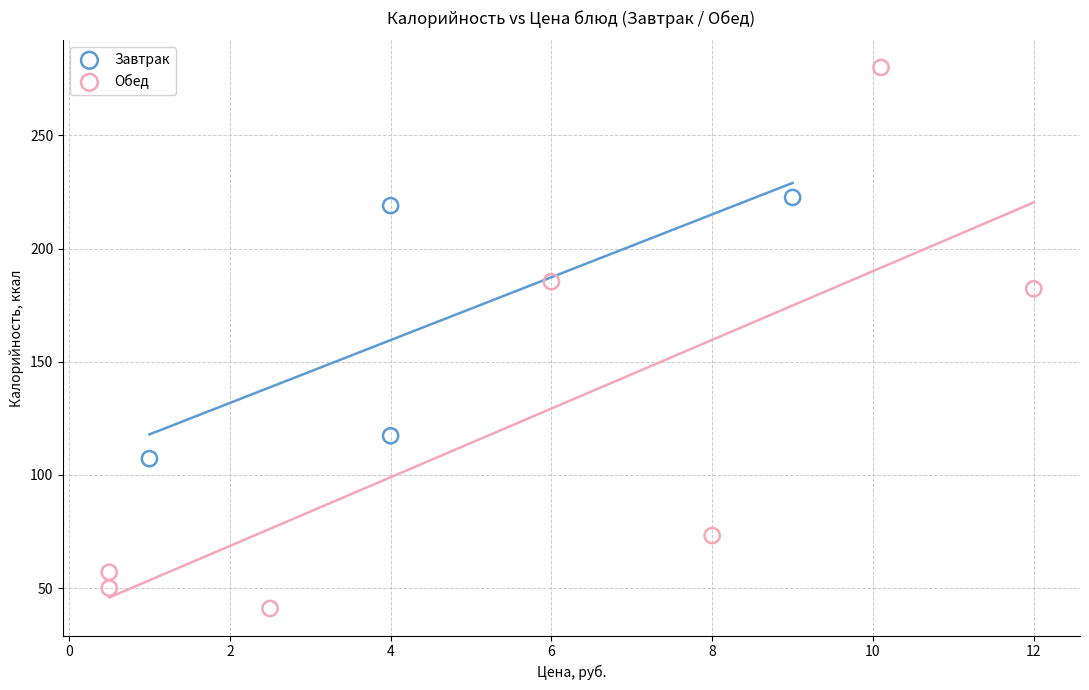

Which series contains the highest Y value?

Обед